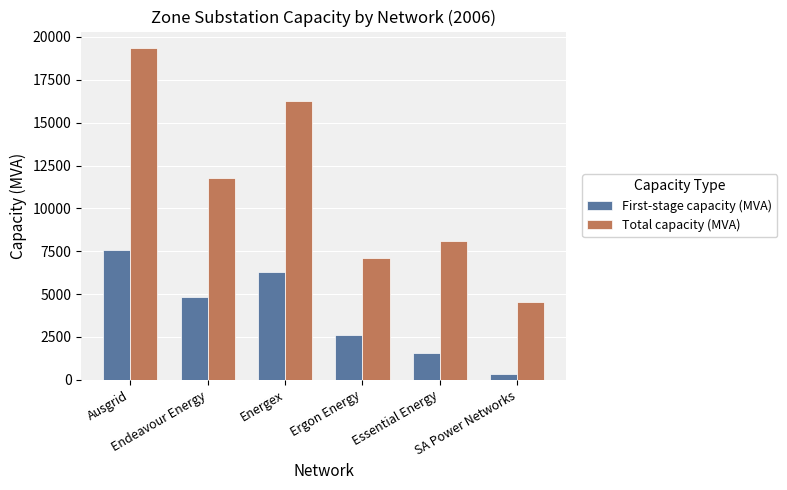

What is the difference between the maximum and minimum values in the Total capacity (MVA) series?

14817.3